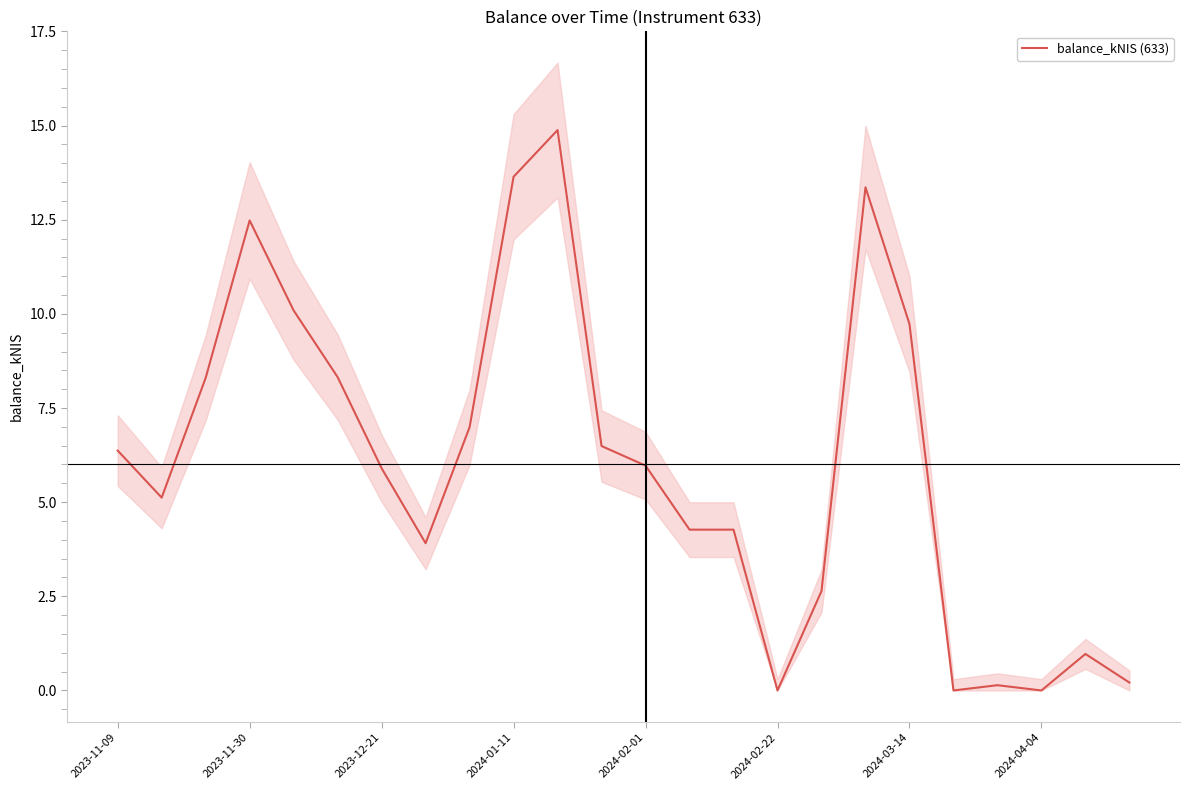

What is the sum of all values?

144.1